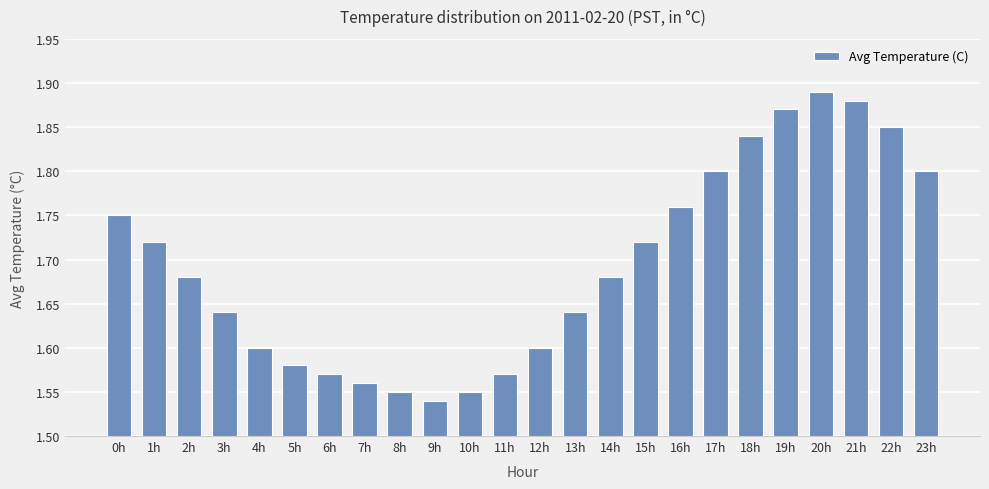

What position from the right is 19h?

5